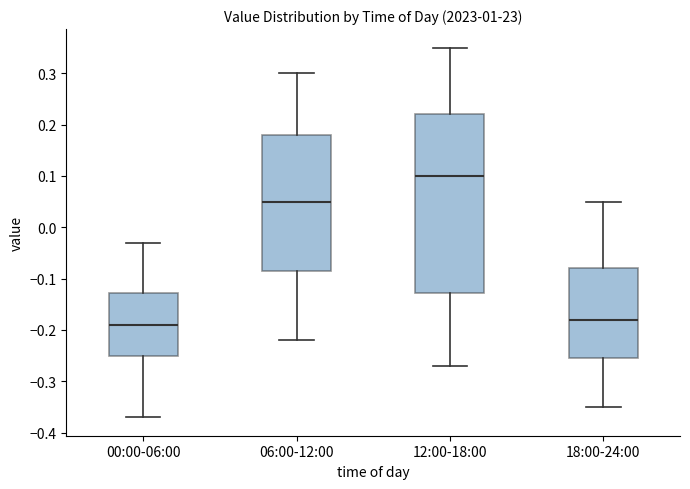

Where does the median line of the box for 00:00-06:00 sit on the y-axis? The values are not printed on the chart, so give them approximately, as read against the axis.

-0.19